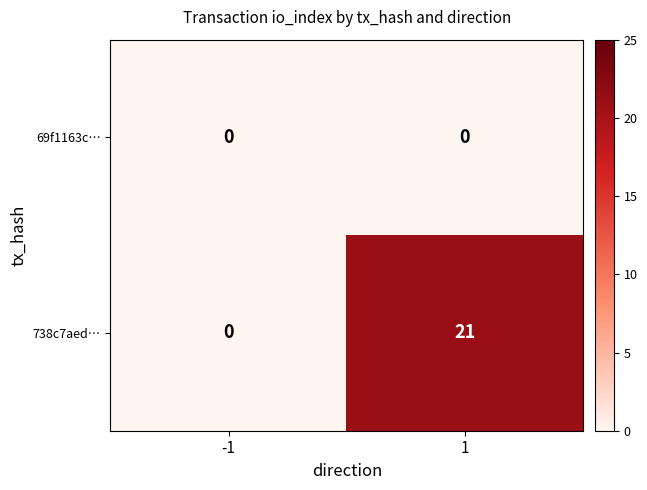

Between -1 and 1, which series saw the biggest shift?

738c7aed…